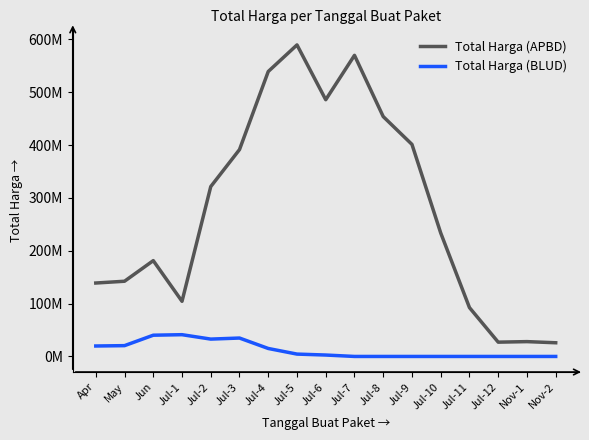

Reading left to right, extract all data points from this chart.

Total Harga (APBD): Apr=138937500.0	May=142304125.0	Jun=181300625.0	Jul-1=104369375.0	Jul-2=321393375.0	Jul-3=391462000.0	Jul-4=539166750.0	Jul-5=589505375.0	Jul-6=485797875.0	Jul-7=569794734.0	Jul-8=453878484.0	Jul-9=401226634.0	Jul-10=233630446.5	Jul-11=92448337.5	Jul-12=27038337.5	Nov-1=28057812.5	Nov-2=25900000.0
Total Harga (BLUD): Apr=19773500.0	May=20443250.0	Jun=40193250.0	Jul-1=41178750.0	Jul-2=32827750.0	Jul-3=34833000.0	Jul-4=15083000.0	Jul-5=4461500.0	Jul-6=2675000.0	Jul-7=0.0	Jul-8=0.0	Jul-9=0.0	Jul-10=0.0	Jul-11=0.0	Jul-12=0.0	Nov-1=0.0	Nov-2=0.0